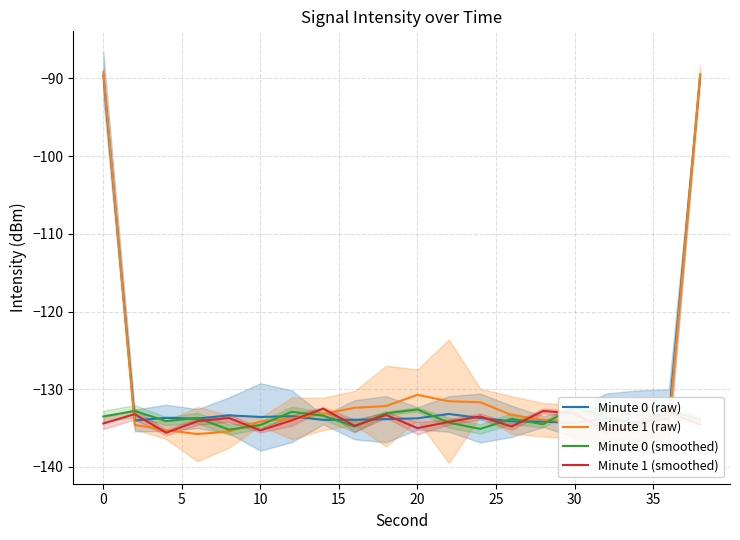

How many values in the Minute 0 (raw) series exceed -133?

2